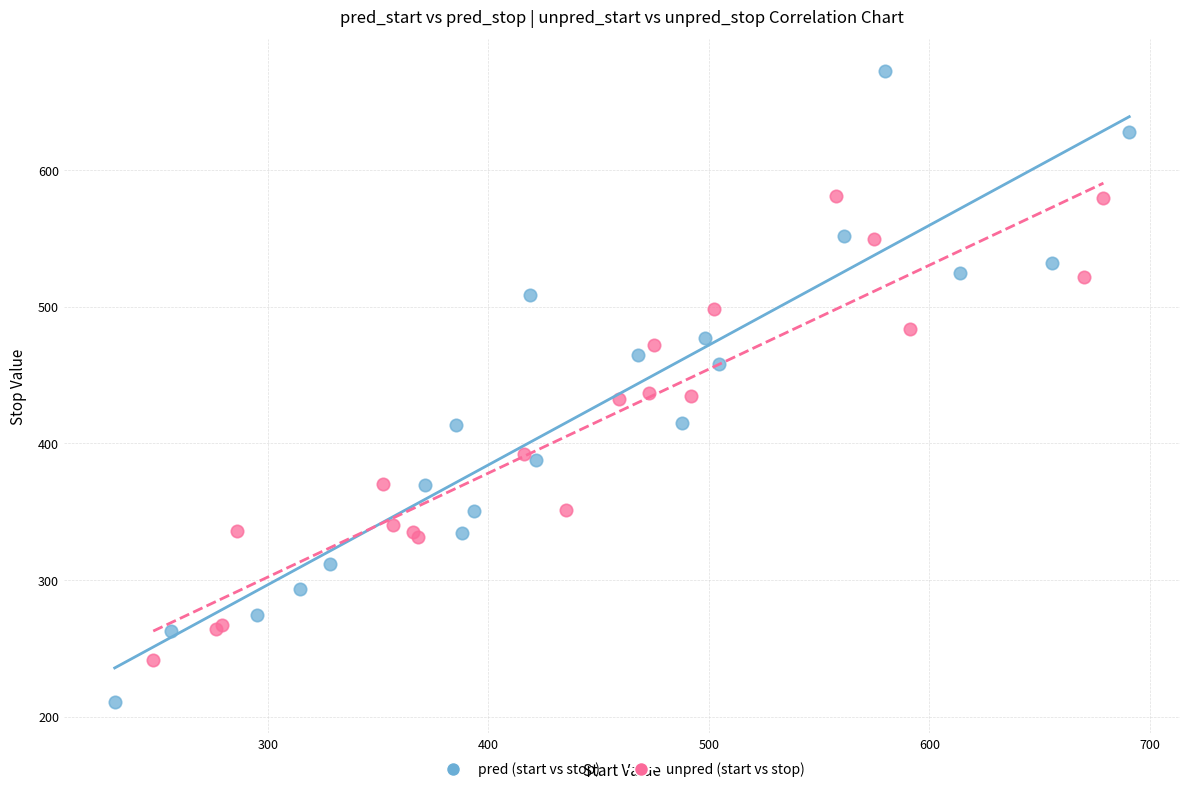

Which series contains the highest Y value?

pred (start vs stop)